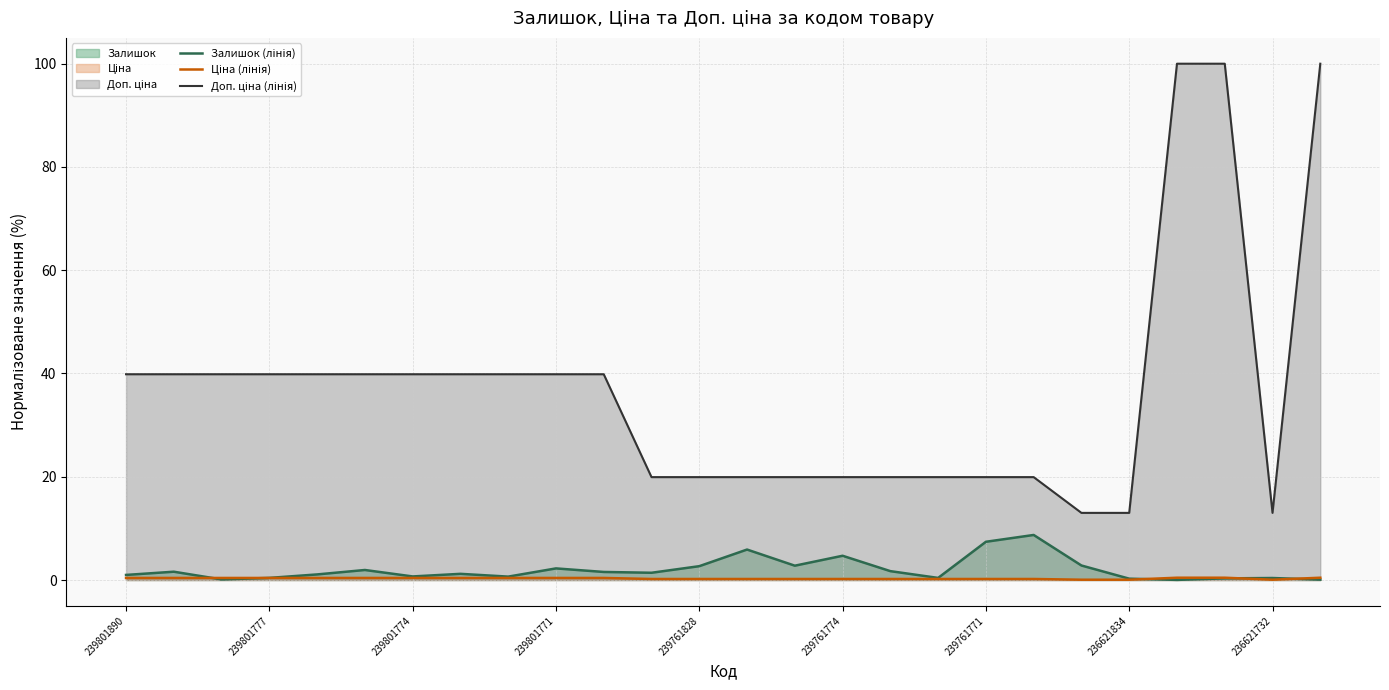

Does the chart display data point markers on the line(s)?

No